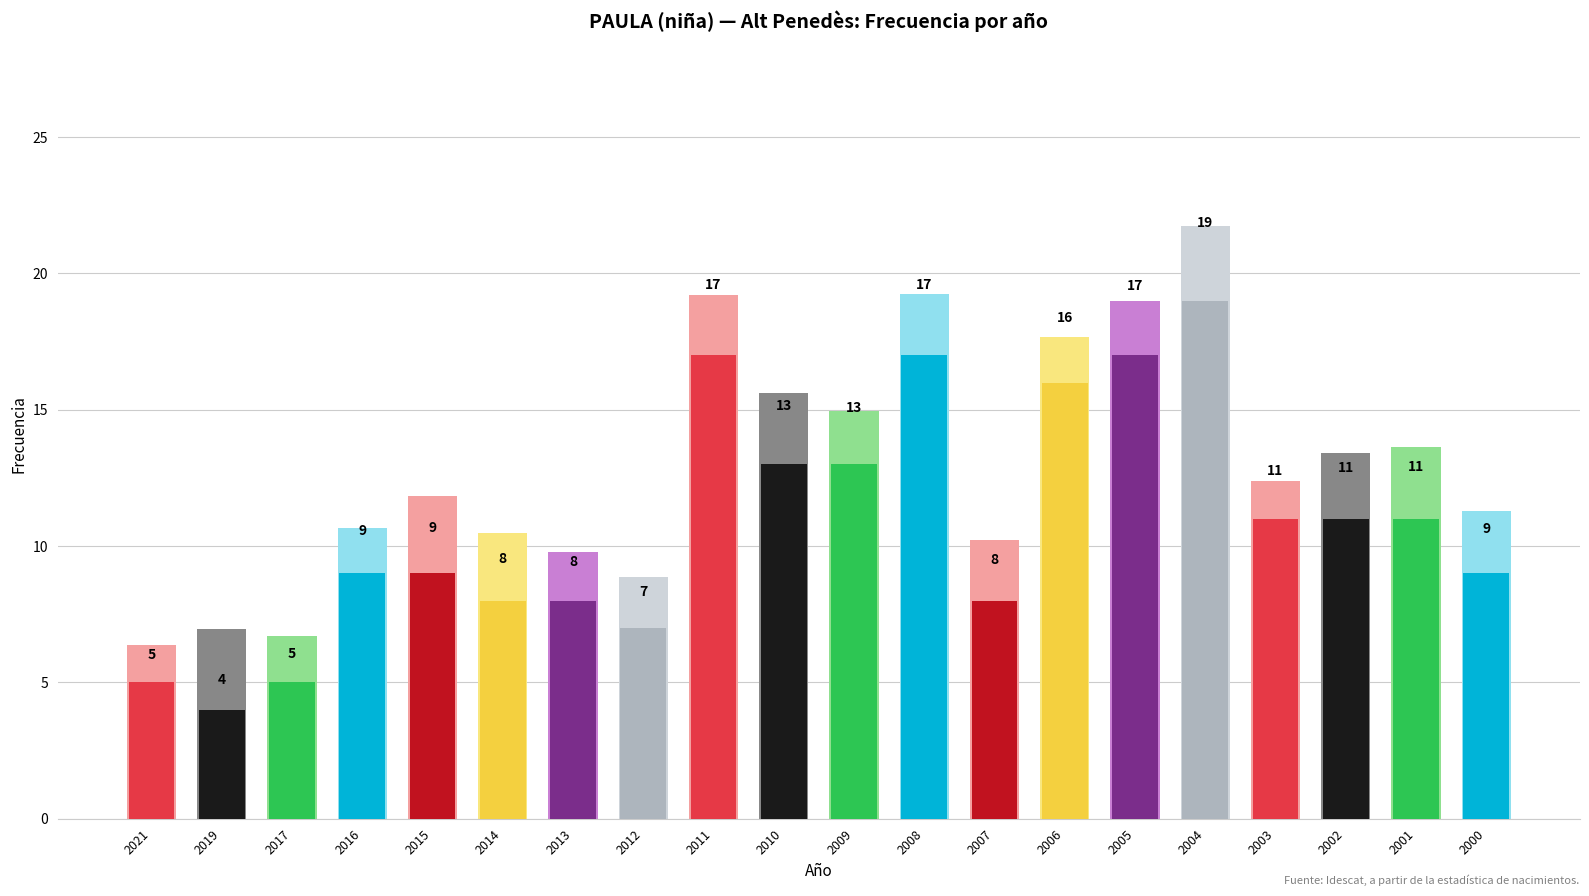

True or false: the data shows 7 at 2012.

True